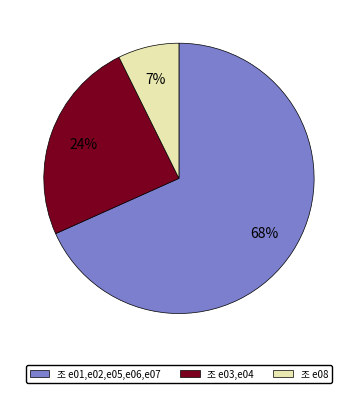

How many slices are in this pie chart?

3